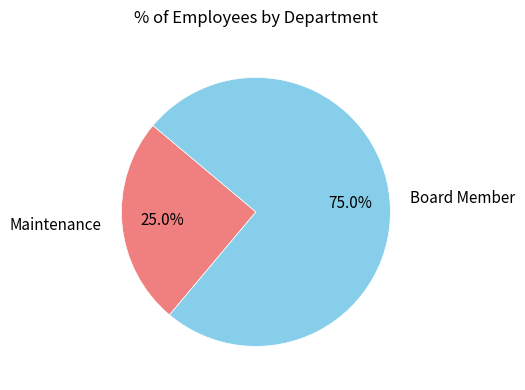

The Board Member slice represents 75% of the pie. True or false?

True